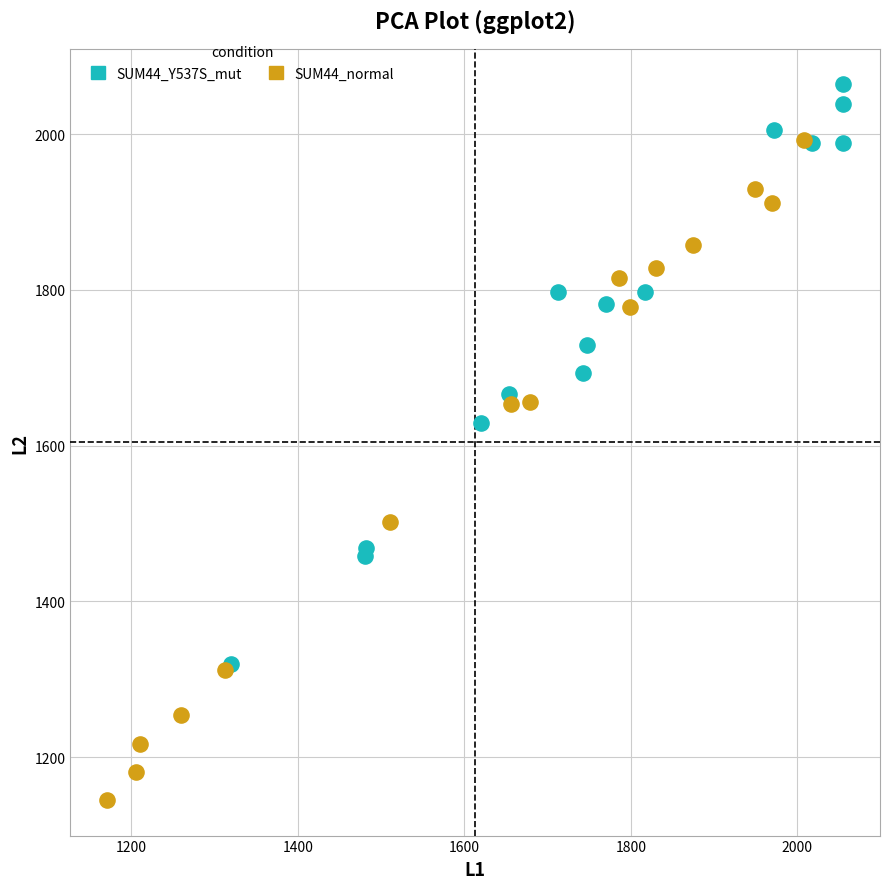

What are all the series names shown in the legend?

SUM44_Y537S_mut, SUM44_normal